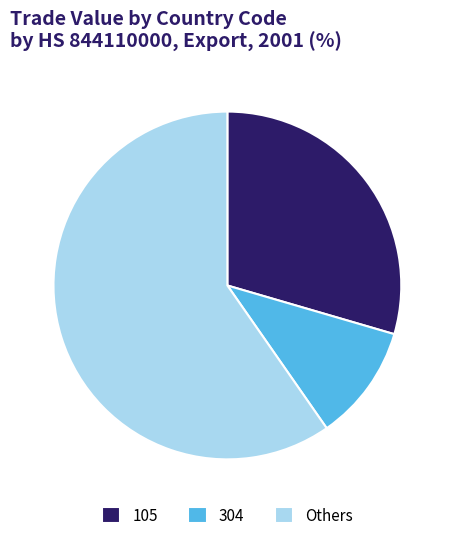

What is the majority slice?

Others